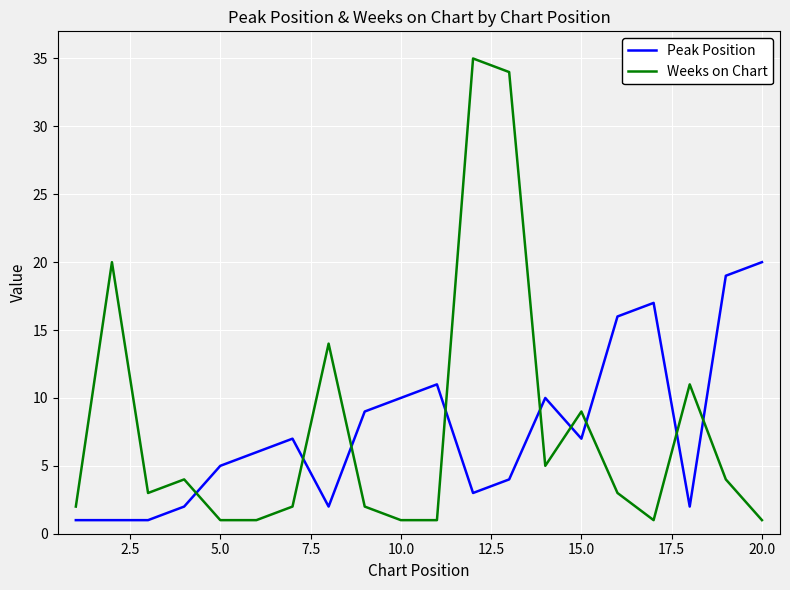

How many times do Peak Position and Weeks on Chart cross each other?

9